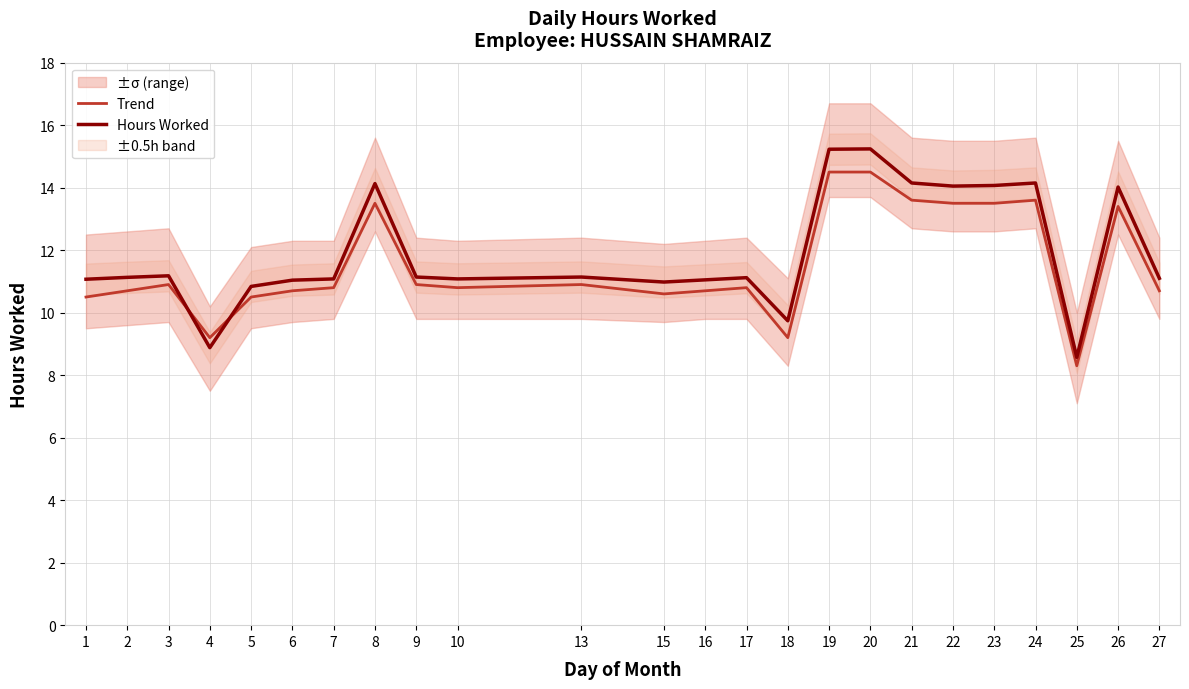

Which series has the largest range (max minus min)?

Hours Worked